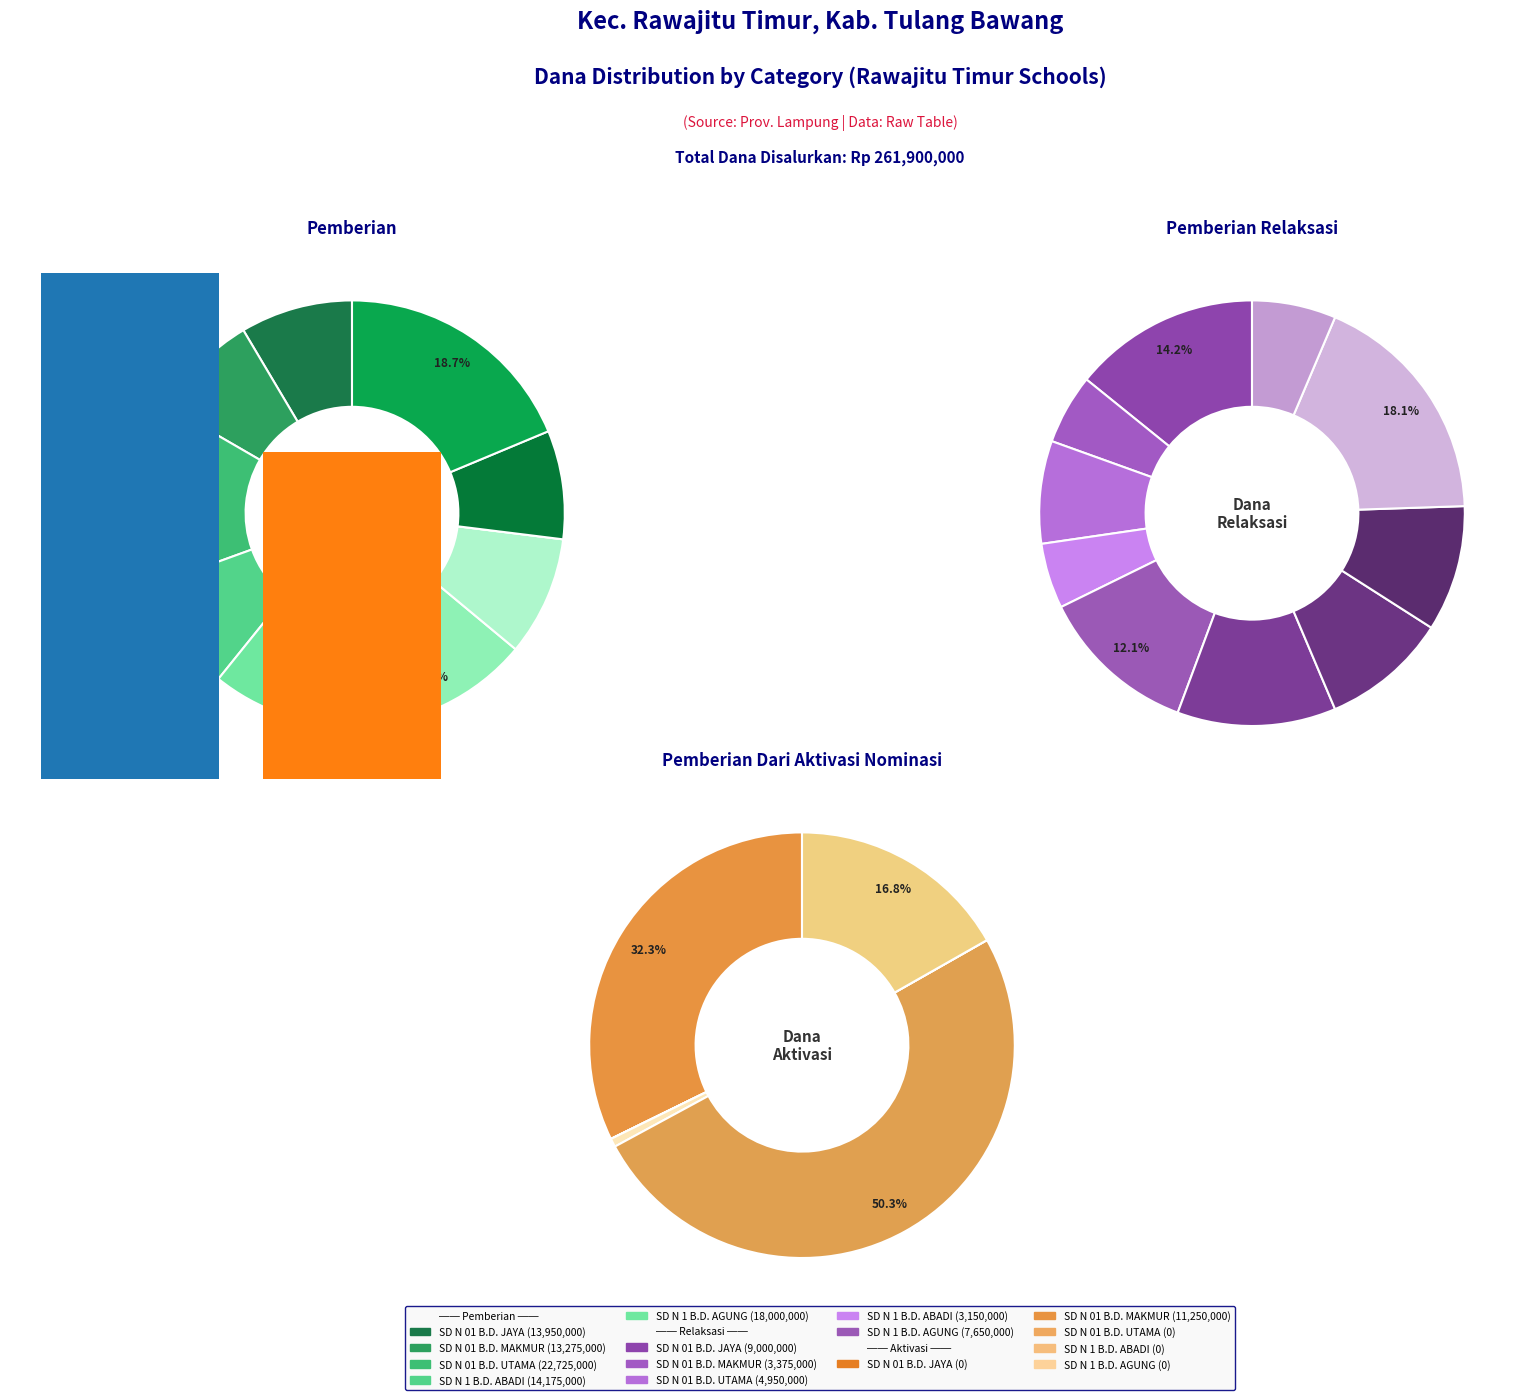

The SD NEGERI 1 BUMI DIPASENA MULYA slice represents 26% of the pie. True or false?

False